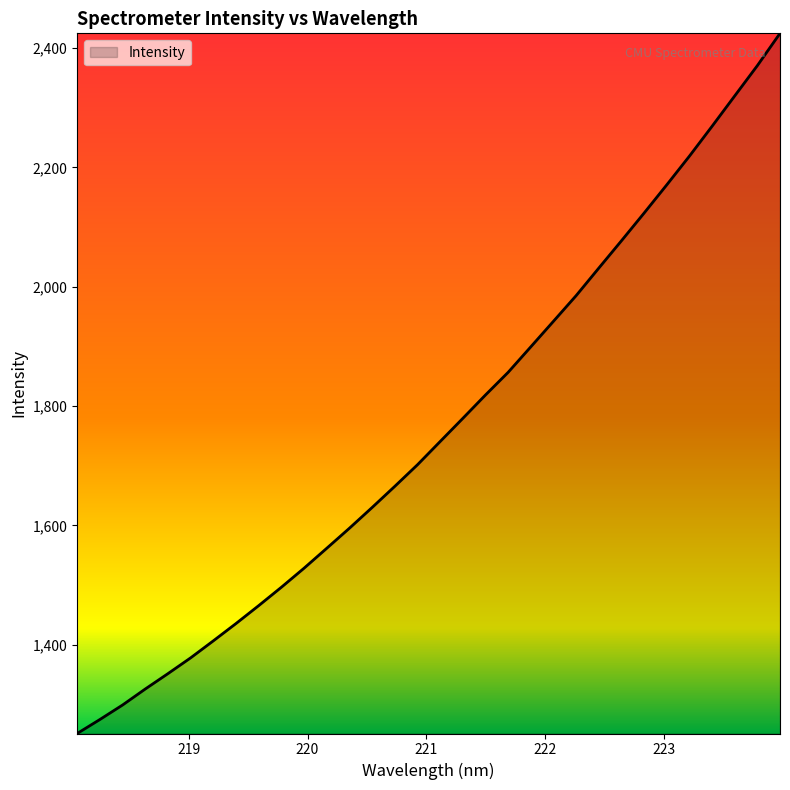

What is the greatest value displayed?

2424.6